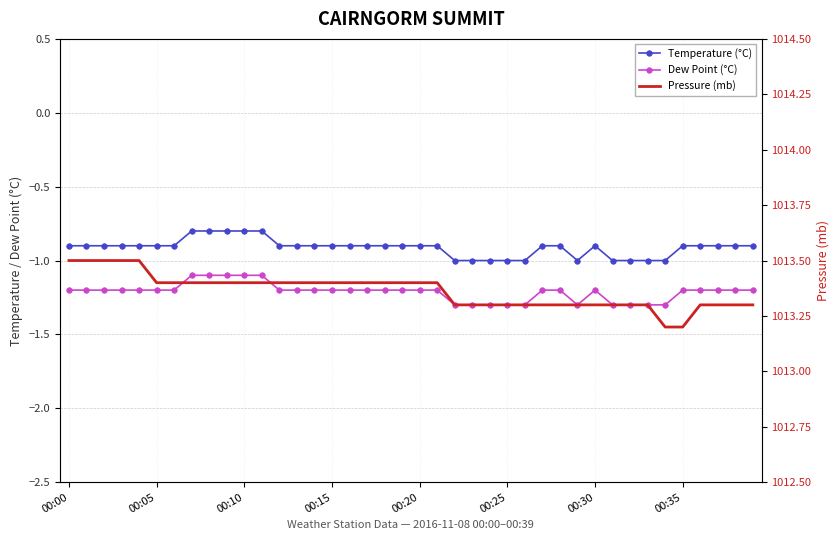

At which label does Dew Point (°C) reach its minimum?

22